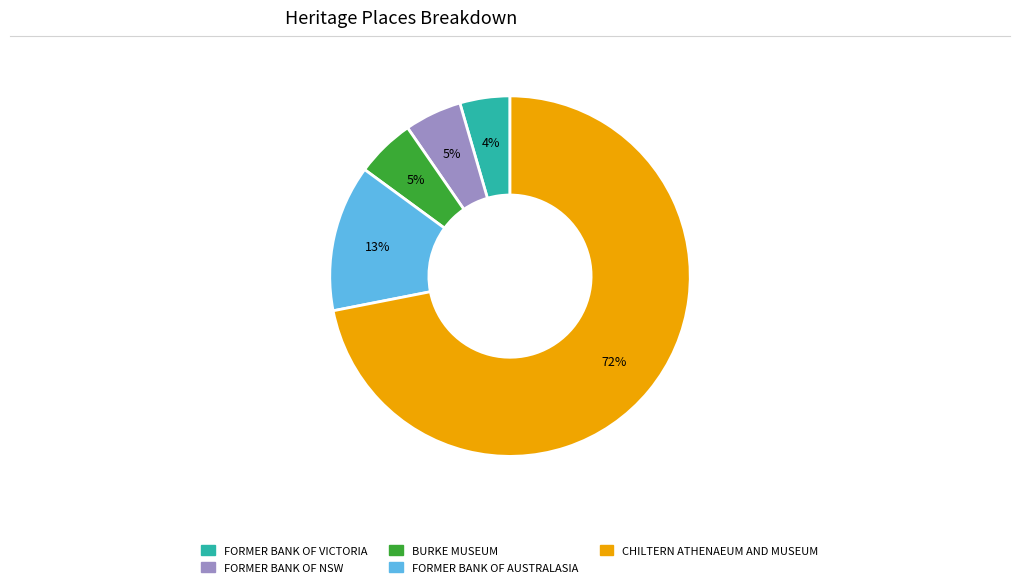

Is it true that FORMER BANK OF VICTORIA is 4% of the pie?

True